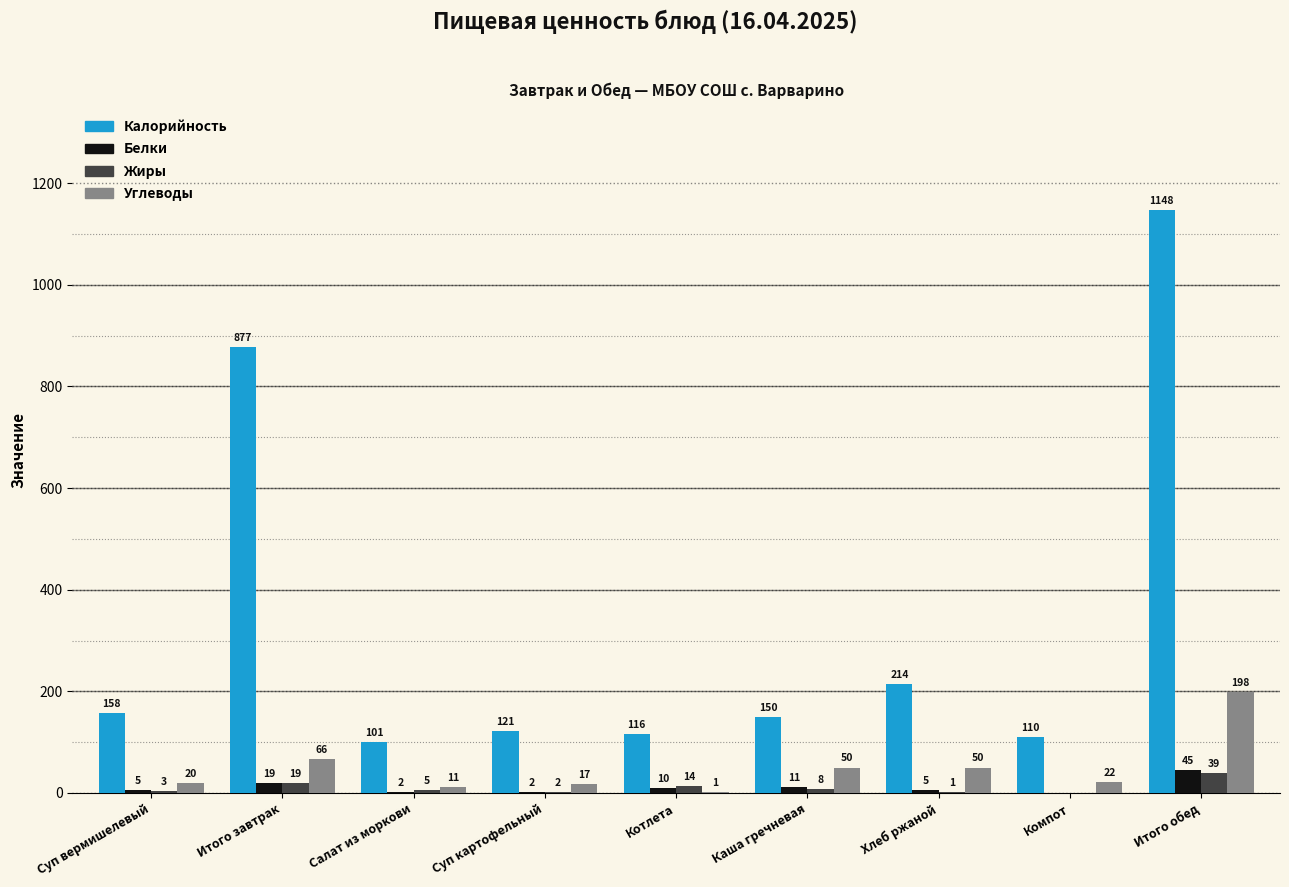

The value of Белки at Каша гречневая is 11. True or false?

True